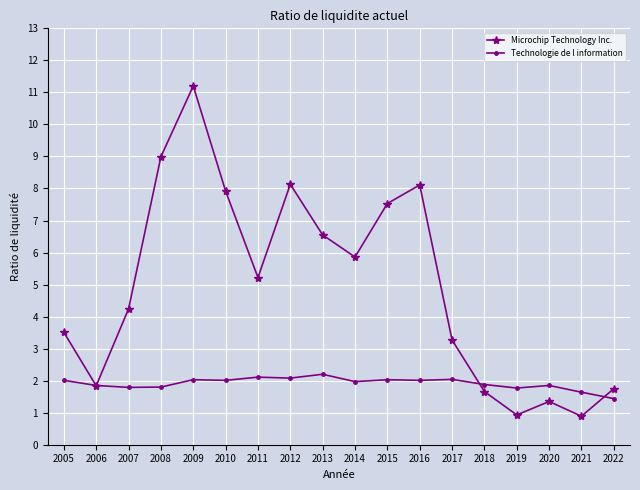

At which category does Microchip Technology Inc. reach its first local valley?

2006